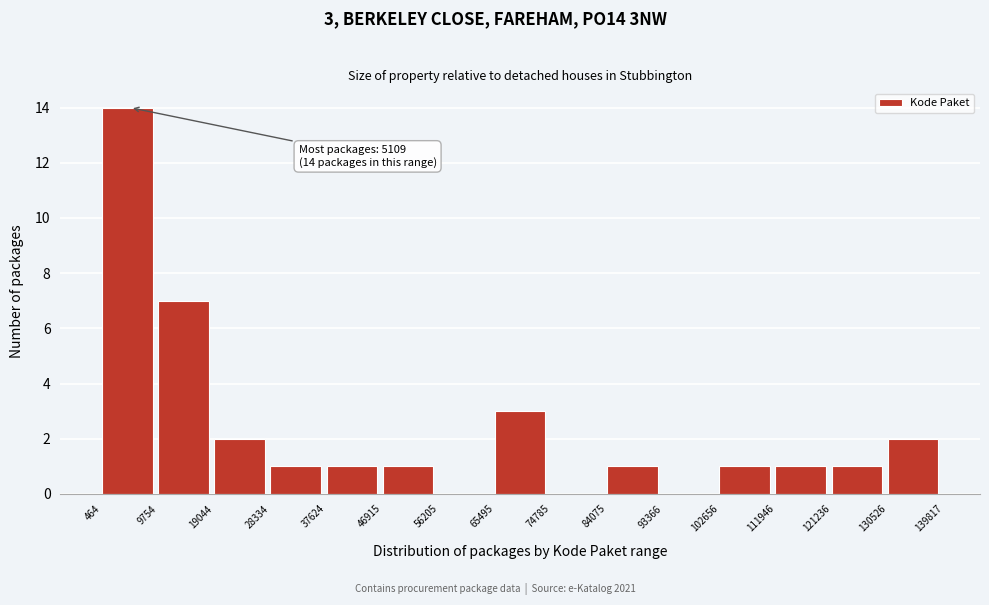

Which range on the x-axis has the tallest bar?

464 to 9754